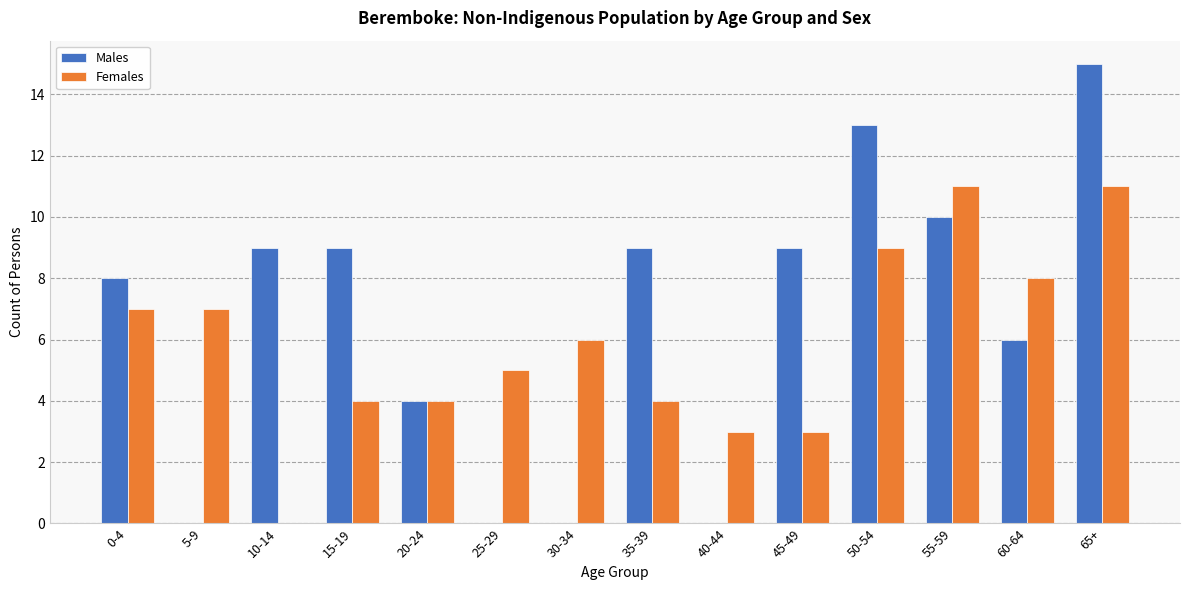

Count the number of data series in this chart.

2